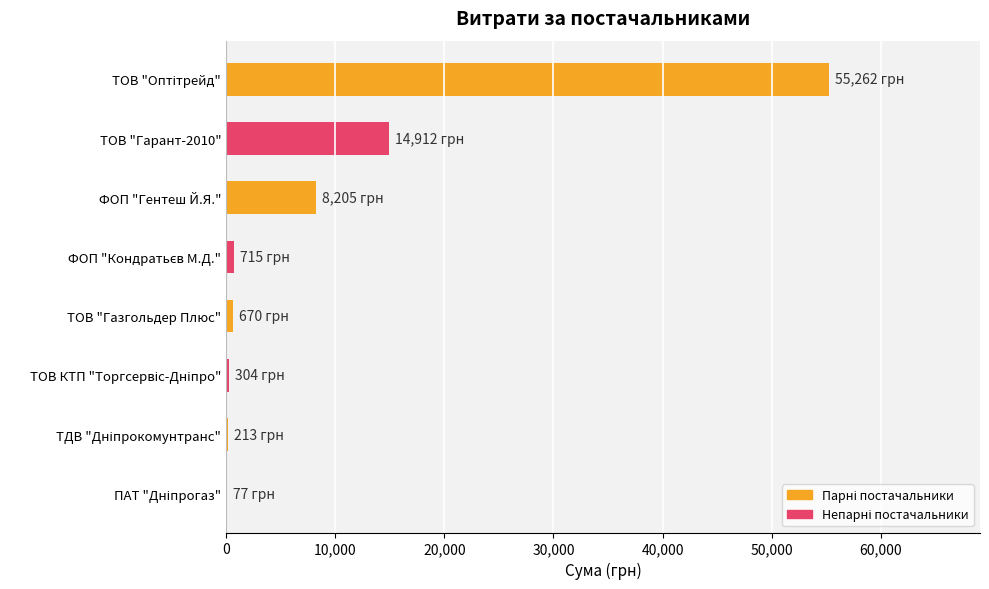

Are the bars grouped side by side (vs. stacked)?

No